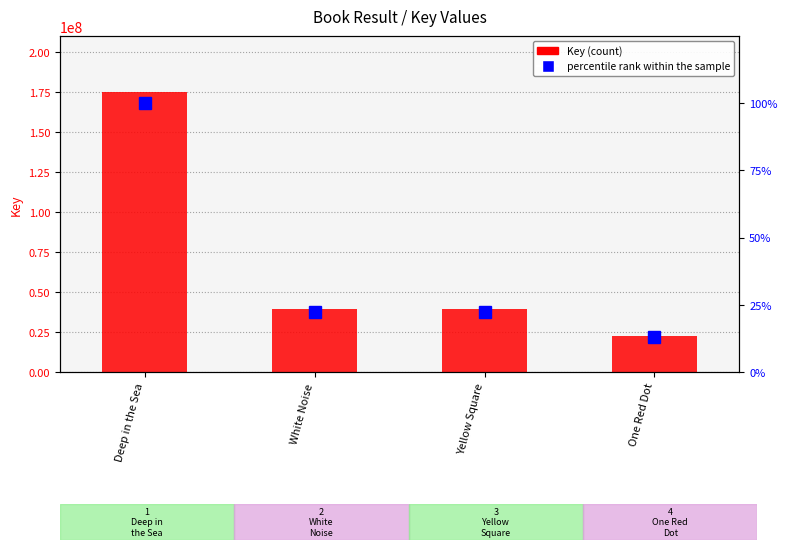

Which has a higher value, Deep in the Sea or One Red Dot?

Deep in the Sea